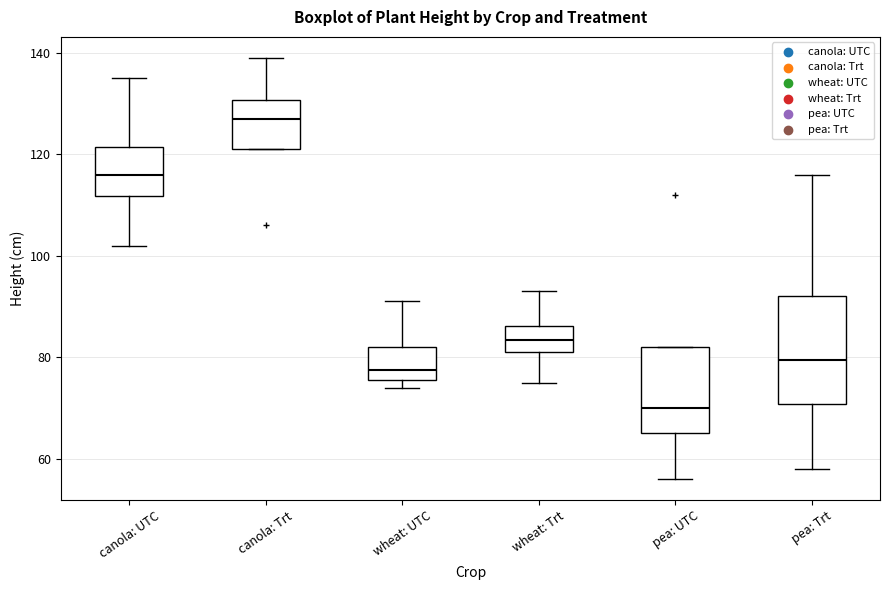

Which box is the tallest, from its lower edge to its upper edge?

pea: Trt